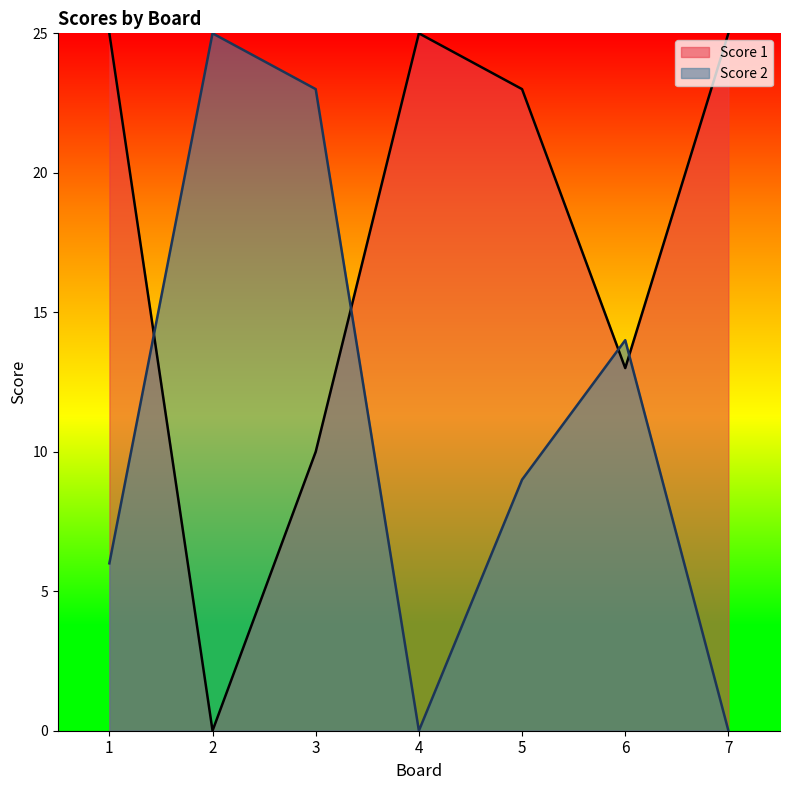

True or false: Score 2 has more than 2 interior local peaks.

False